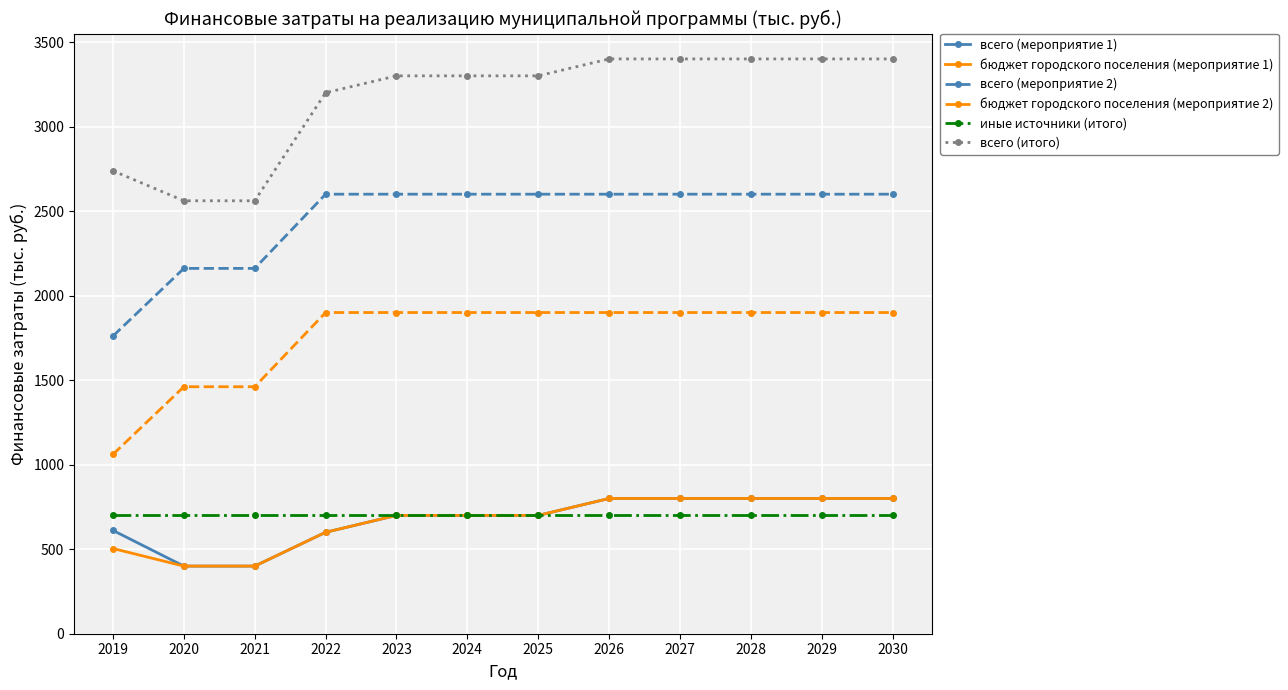

How many lines are shown in the chart?

6